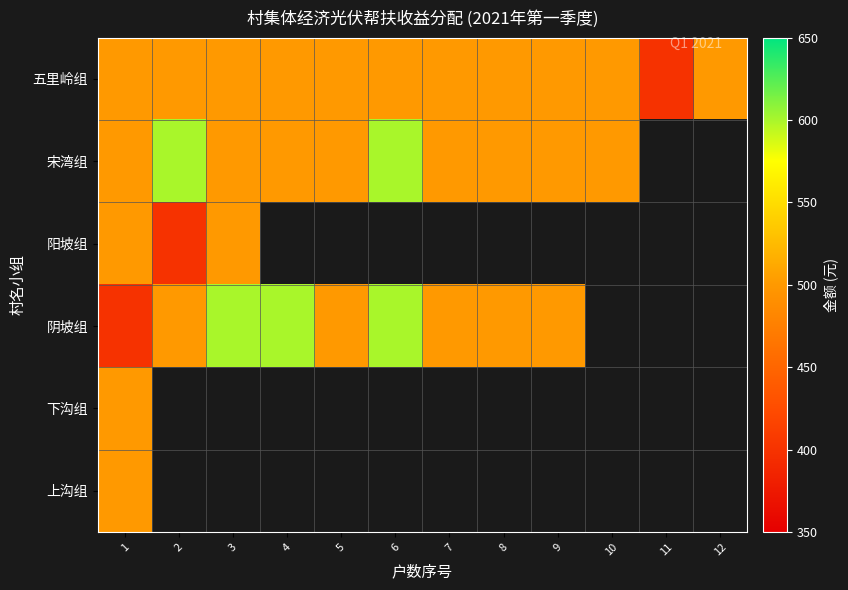

Count the number of categories in the chart.

12